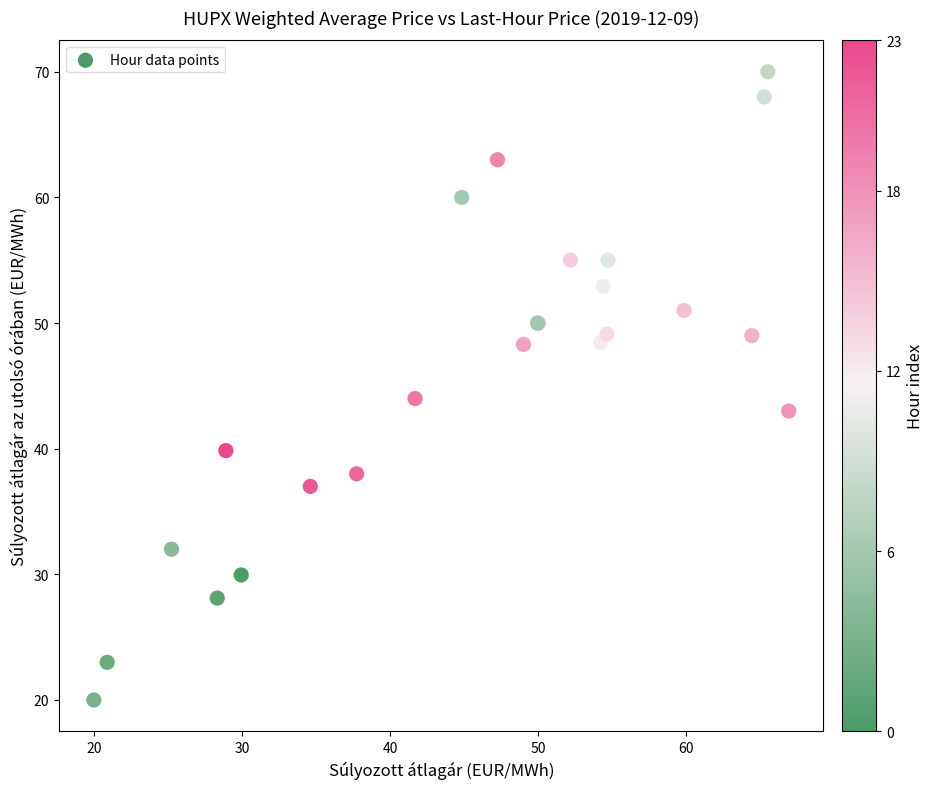

What Y value in the scatter plot is closest to 45?

44.0